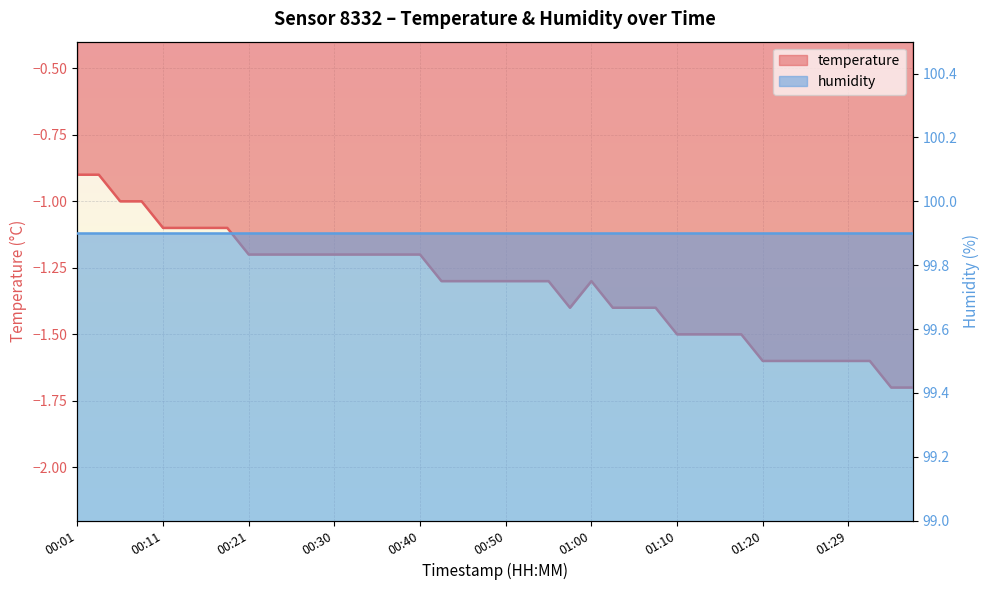

Reading left to right, what are all the values shown in this chart?

-0.9	-0.9	-1.0	-1.0	-1.1	-1.1	-1.1	-1.1	-1.2	-1.2	-1.2	-1.2	-1.2	-1.2	-1.2	-1.2	-1.2	-1.3	-1.3	-1.3	-1.3	-1.3	-1.3	-1.4	-1.3	-1.4	-1.4	-1.4	-1.5	-1.5	-1.5	-1.5	-1.6	-1.6	-1.6	-1.6	-1.6	-1.6	-1.7	-1.7